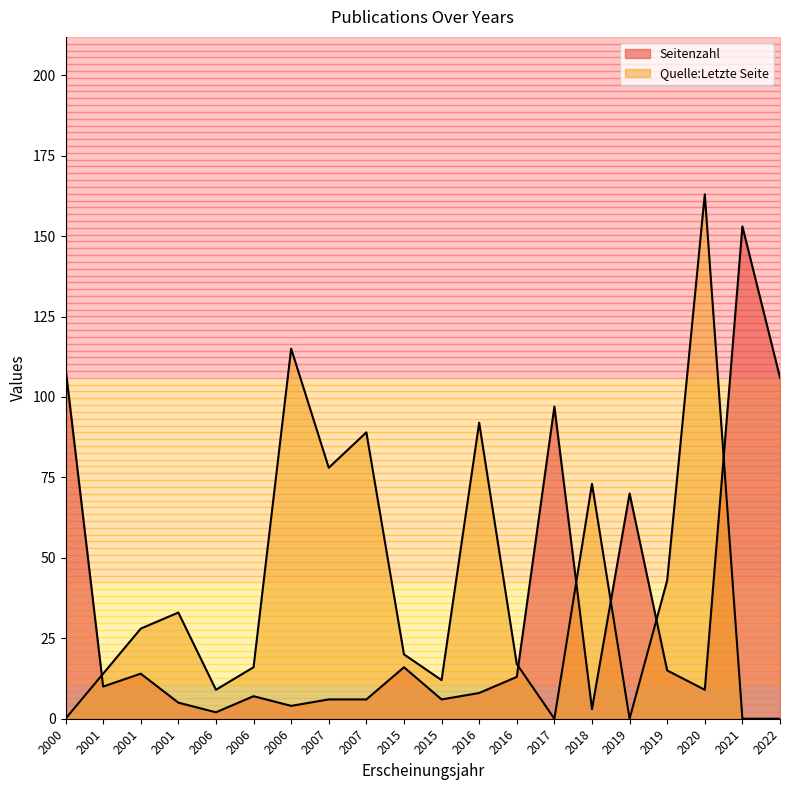

What is the approximate value of Seitenzahl at 2001, to the nearest 10?

10